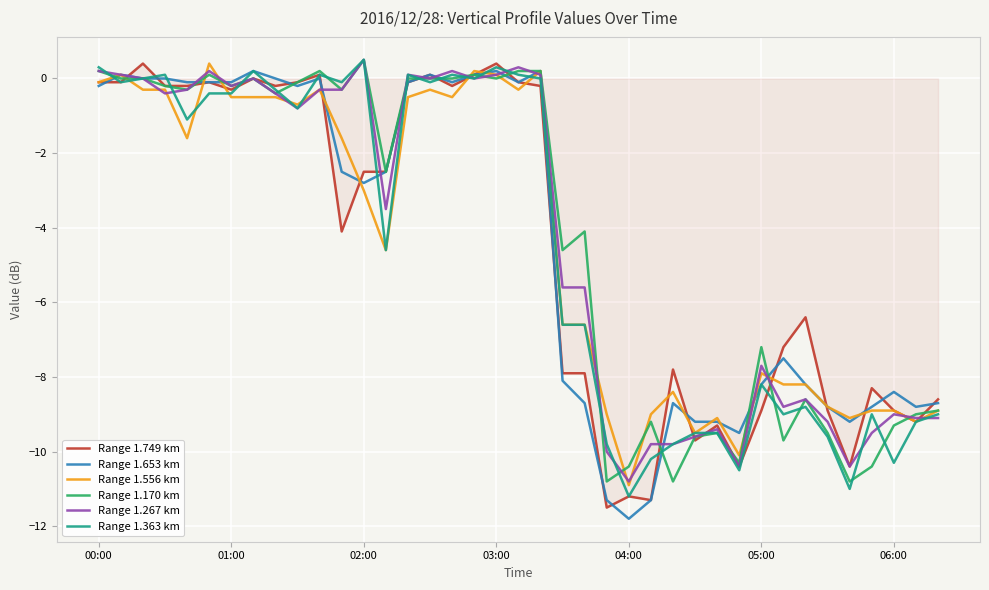

What is the difference between the maximum and minimum values in the Range 1.749 km series?

11.9